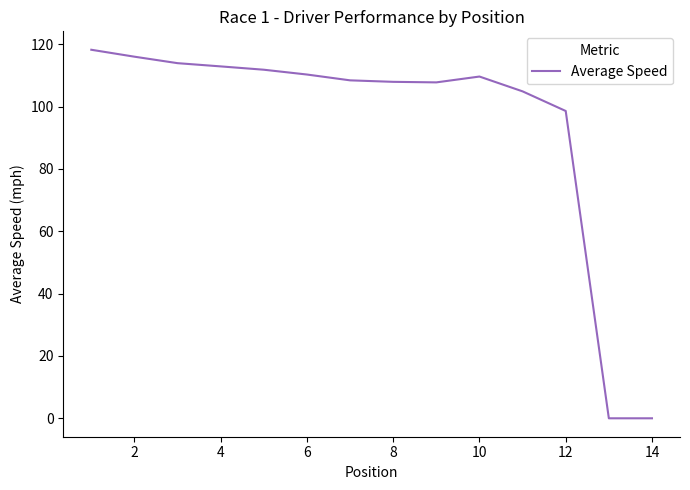

What is the greatest value displayed?

118.2